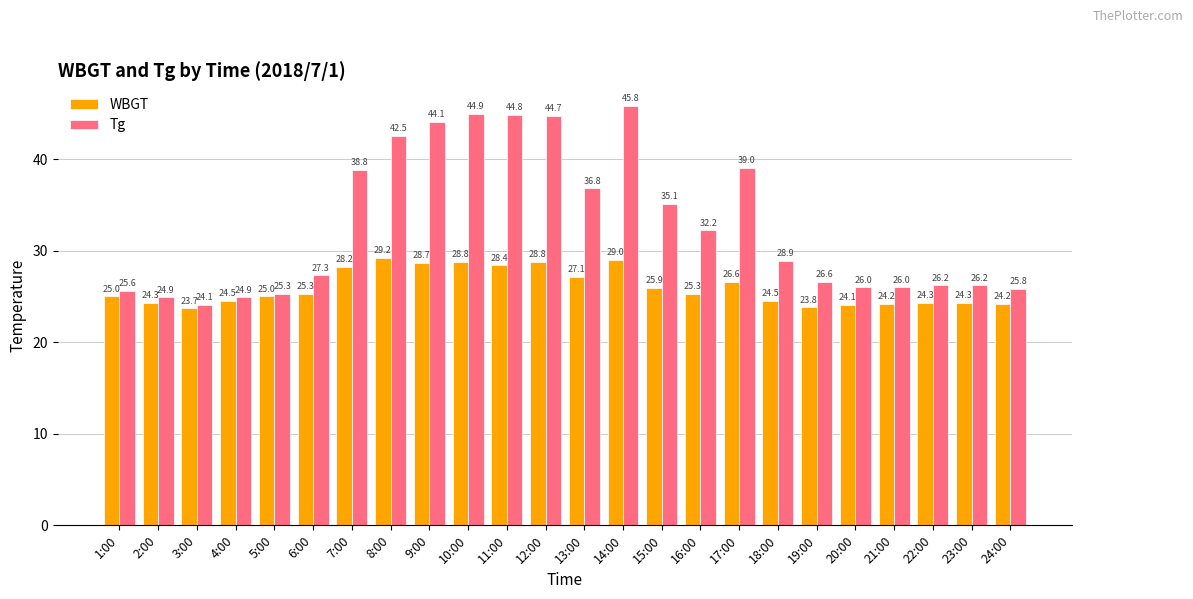

Reading left to right, what are all the values shown in this chart?

WBGT: 25.0	24.3	23.7	24.5	25.0	25.3	28.2	29.2	28.7	28.8	28.4	28.8	27.1	29.0	25.9	25.3	26.6	24.5	23.8	24.1	24.2	24.3	24.3	24.2
Tg: 25.6	24.9	24.1	24.9	25.3	27.3	38.8	42.5	44.1	44.9	44.8	44.7	36.8	45.8	35.1	32.2	39.0	28.9	26.6	26.0	26.0	26.2	26.2	25.8